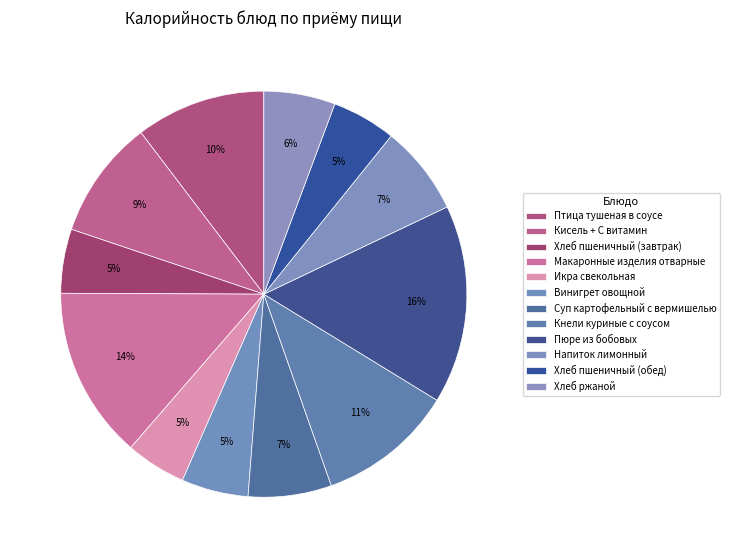

To the nearest percent, what portion does Хлеб ржаной represent?

6%